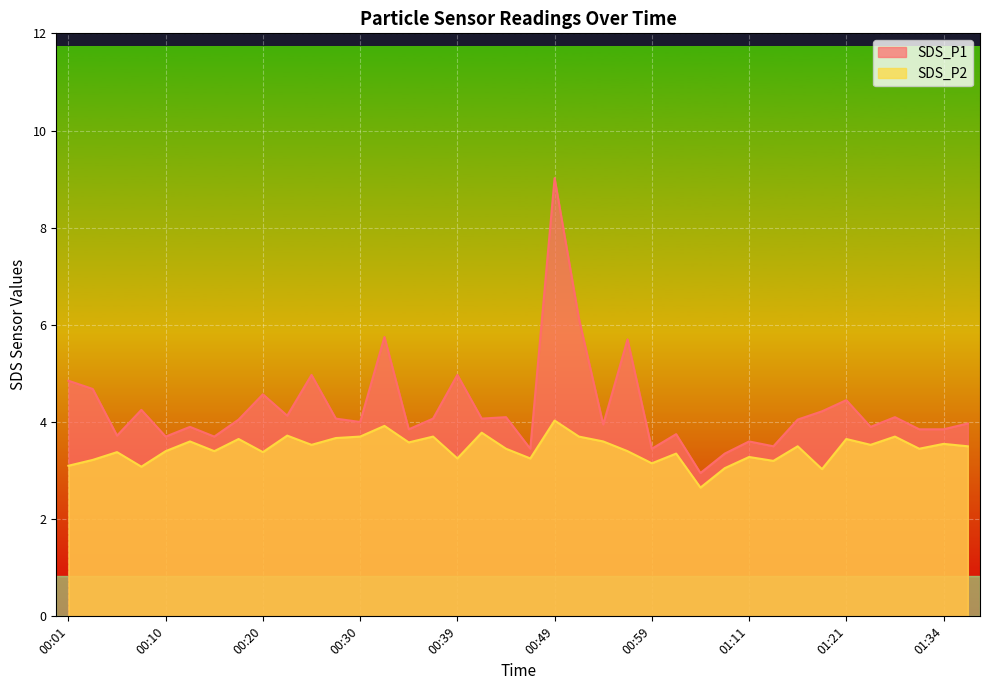

At which category does SDS_P2 reach its first local valley?

00:08